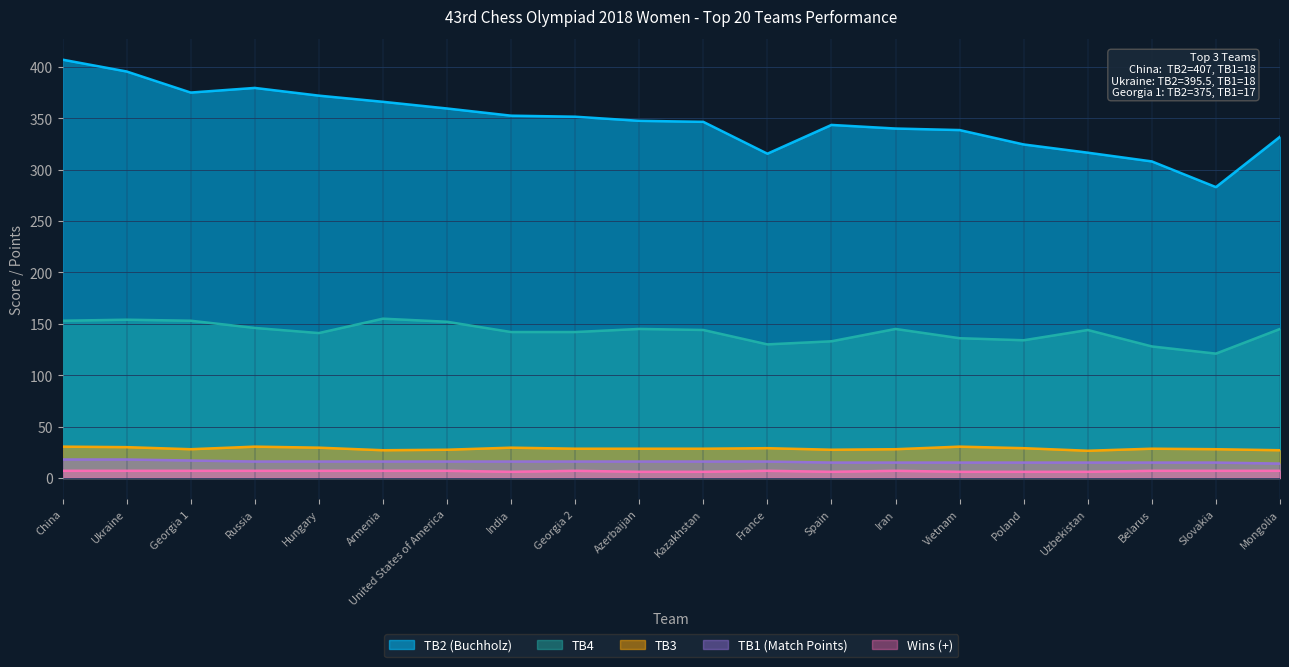

What is the lowest value of the TB3 series?

26.5